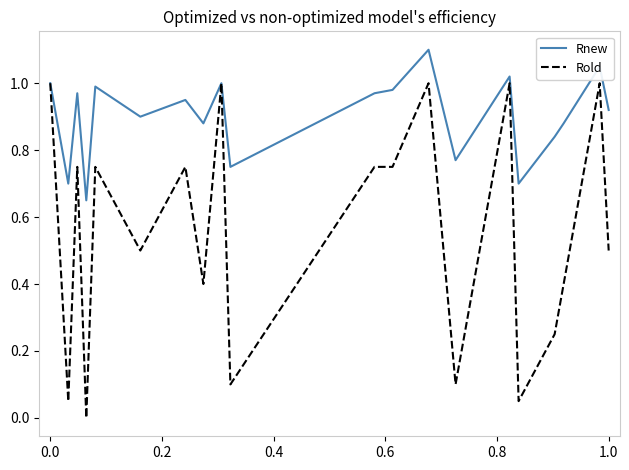

Which series has the largest range (max minus min)?

Rold